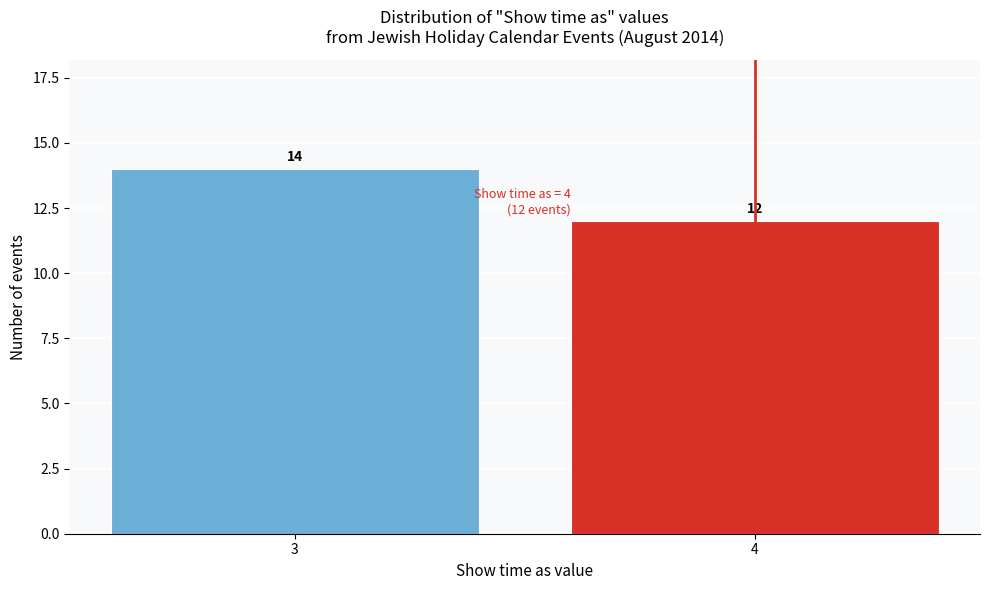

Reading left to right, what are all the values shown in this chart?

3=14	4=12